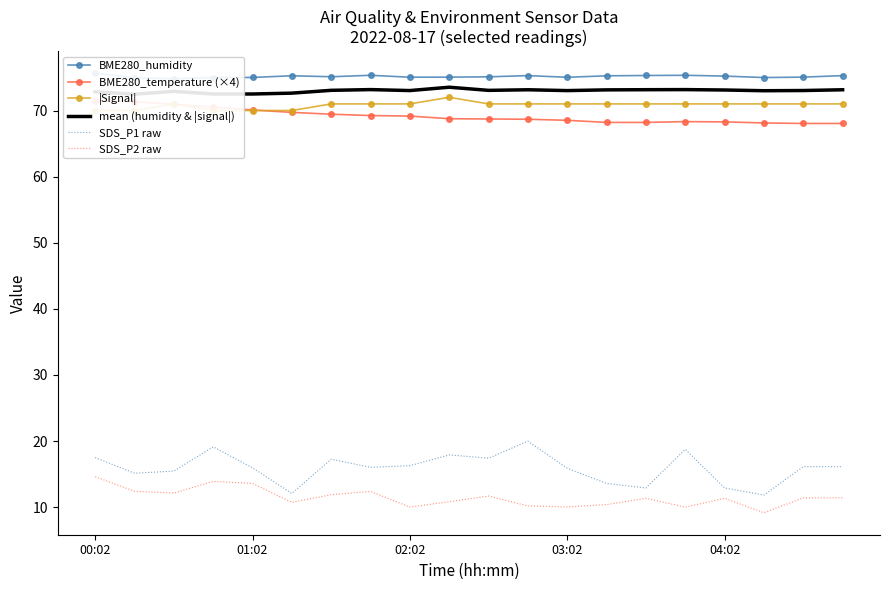

How many lines are shown in the chart?

6